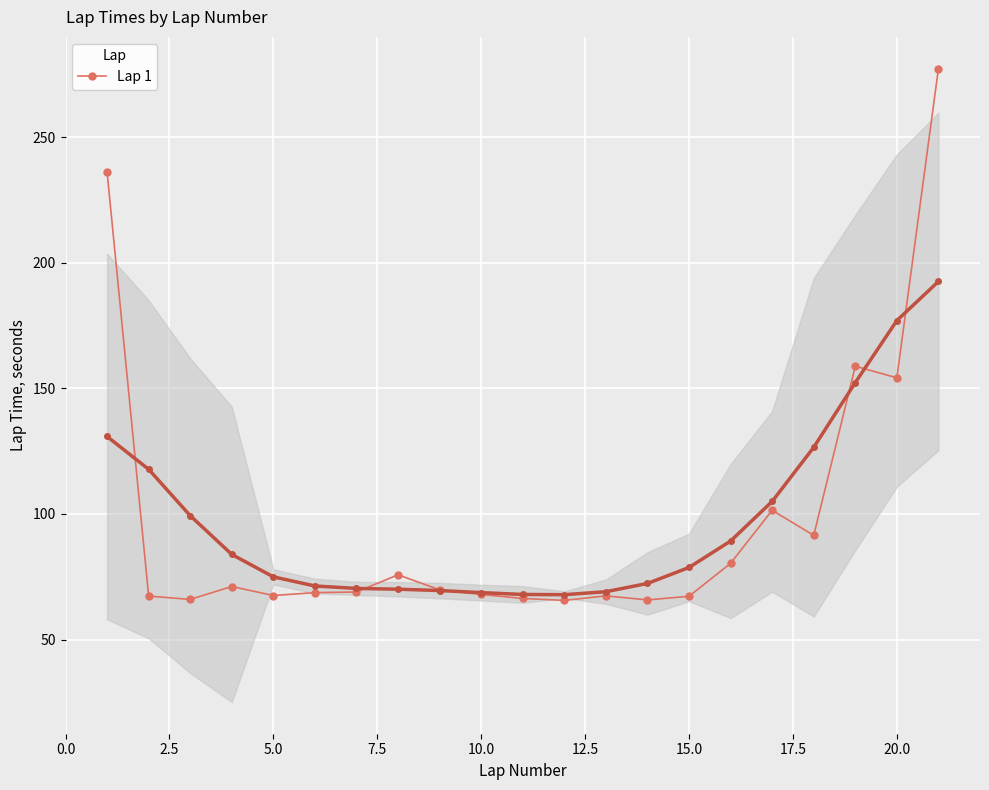

How many interior local valleys (lower than both neighbors) does the data have?

6